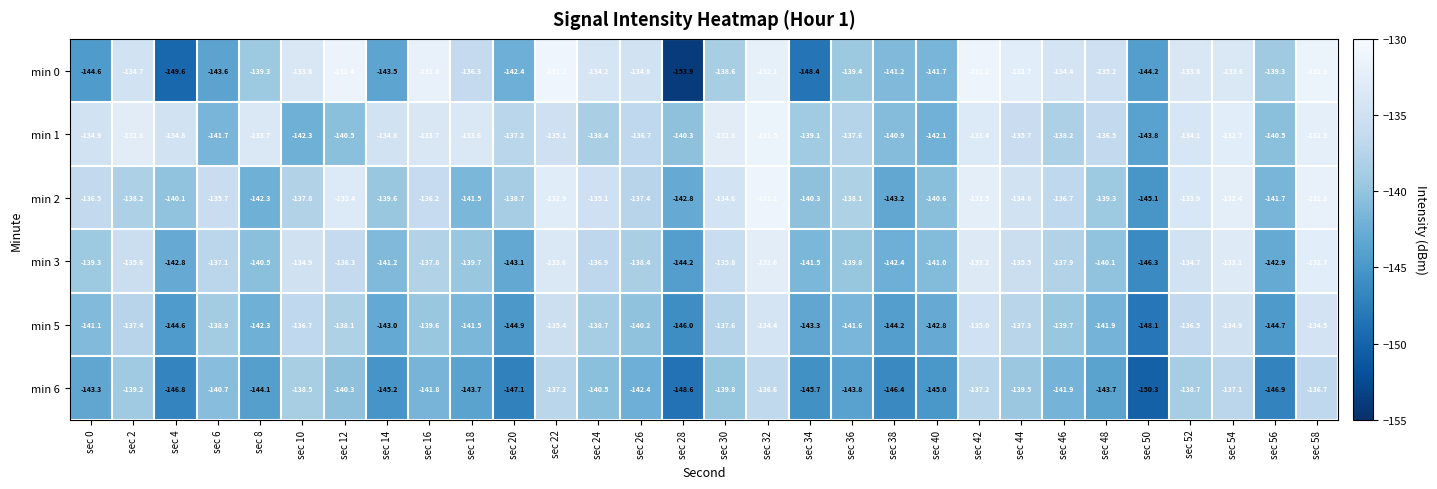

At sec 36, list the series in order from smallest to largest.

min 6, min 5, min 3, min 0, min 2, min 1